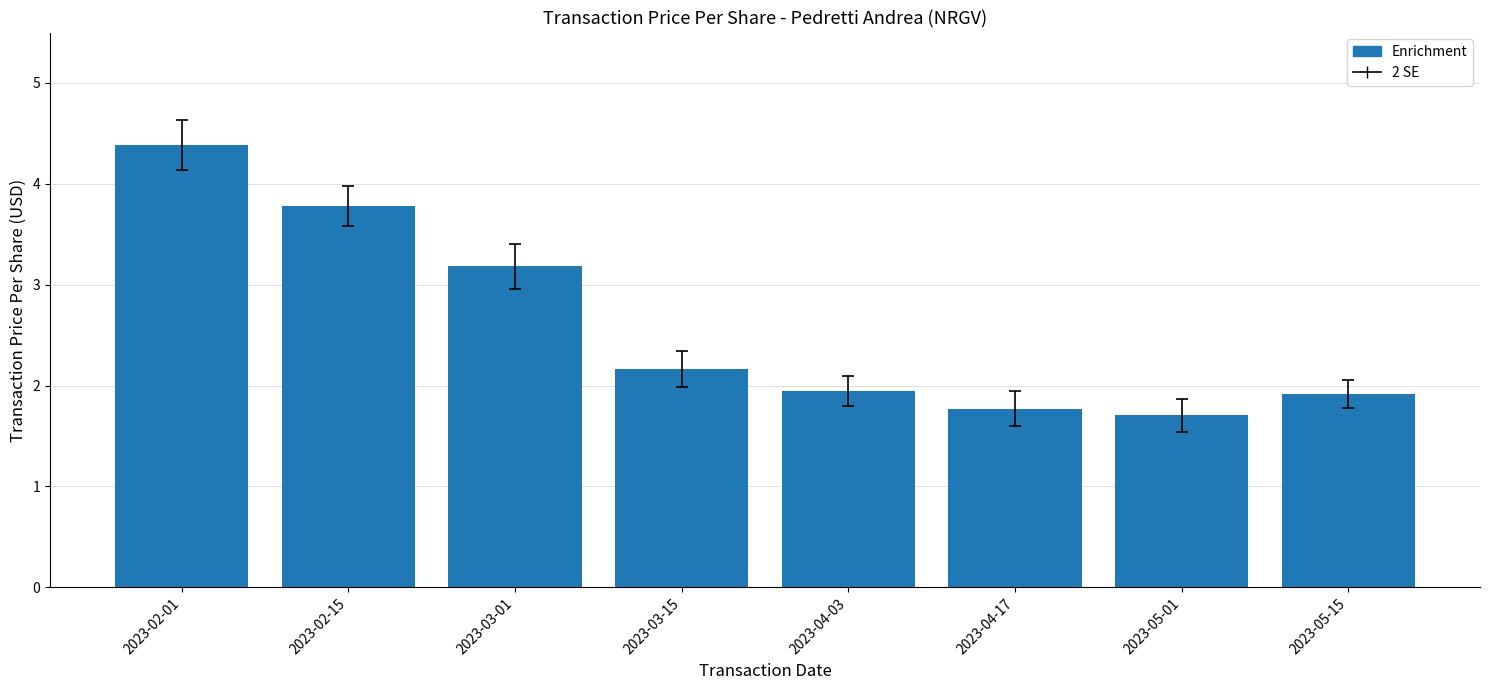

The value at 2023-03-01 is 3.2. True or false?

True